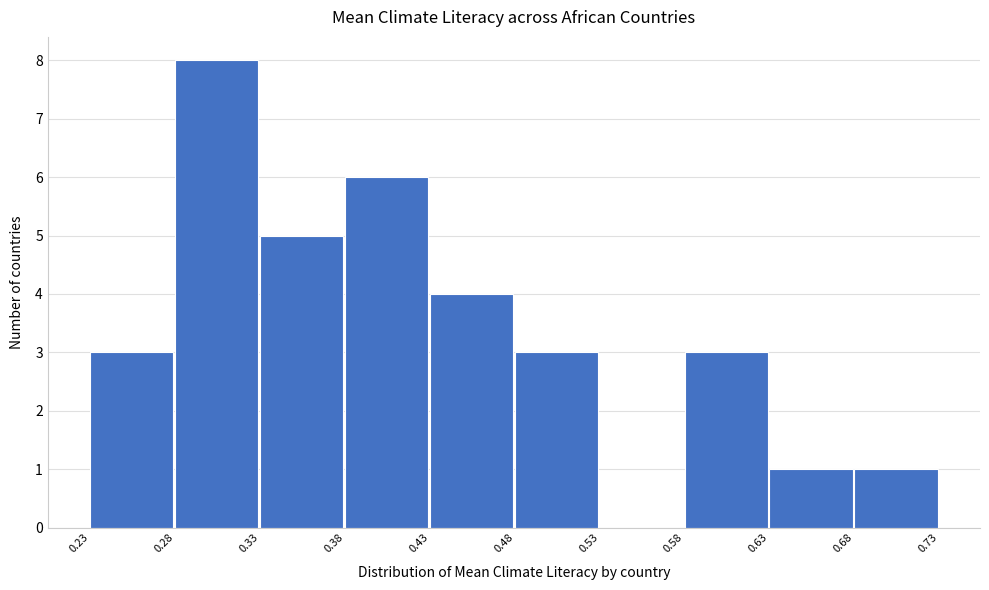

Over which range of the x-axis is the bar tallest?

0.28 to 0.33